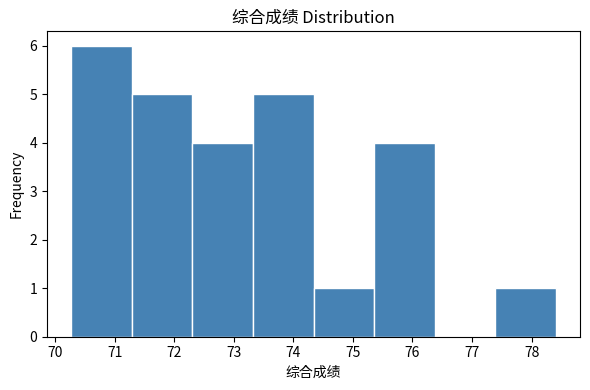

Reading left to right, transcribe this chart: for each bar, give the range it covers on the x-axis and its height. Neither the bar edges nor the heights are printed on the chart, so give them approximately, as read against the axes.

70.3 to 71.3: 6
71.3 to 72.3: 5
72.3 to 73.3: 4
73.3 to 74.3: 5
74.3 to 75.4: 1
75.4 to 76.4: 4
76.4 to 77.4: 0
77.4 to 78.4: 1